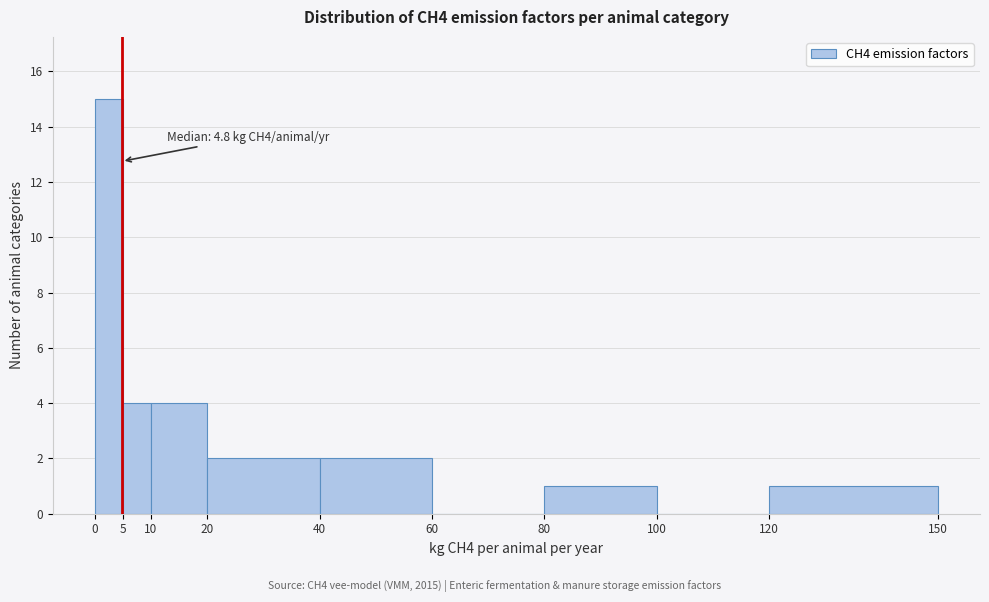

Which range on the x-axis has the tallest bar?

0 to 5